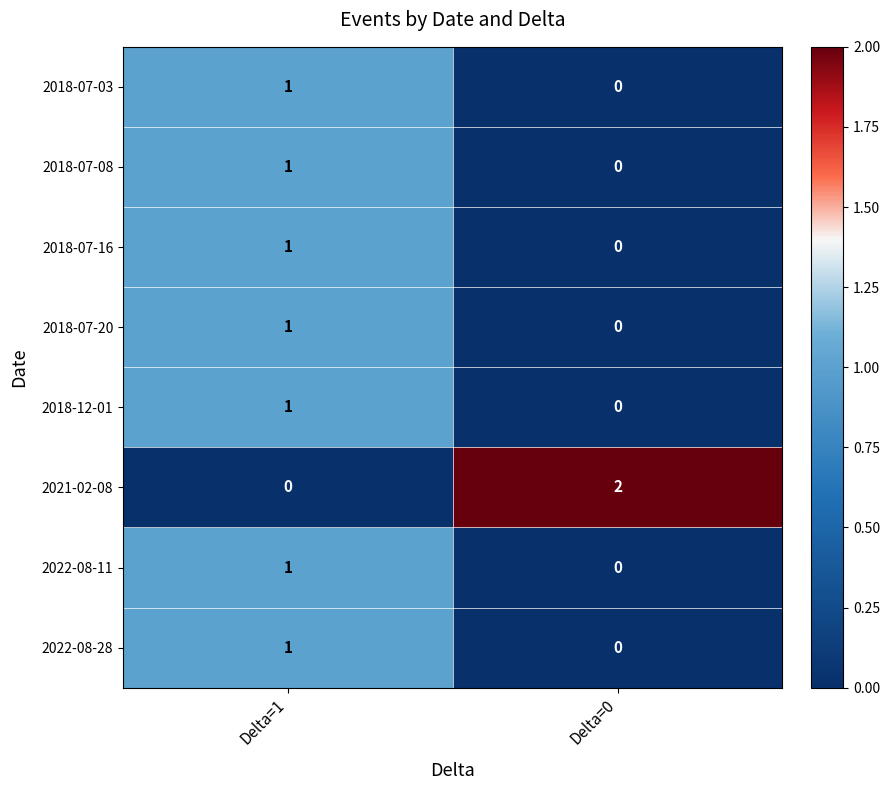

What is the total value across all series at Delta=1?

7